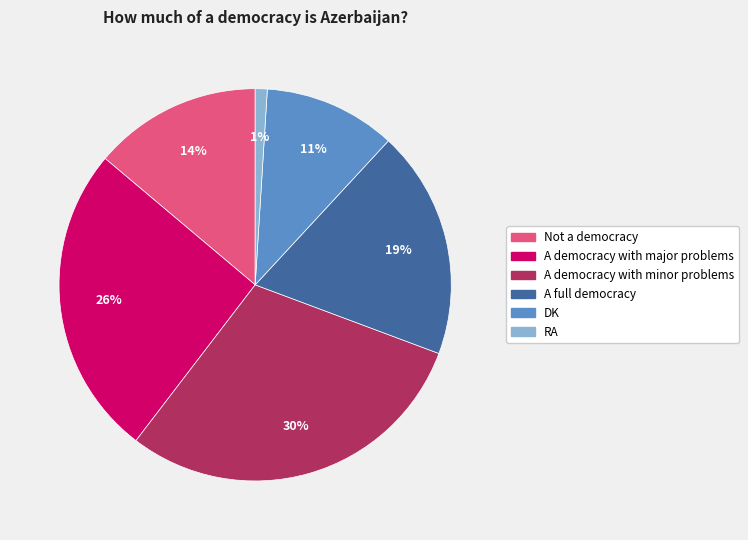

Which slice is the largest?

A democracy with minor problems